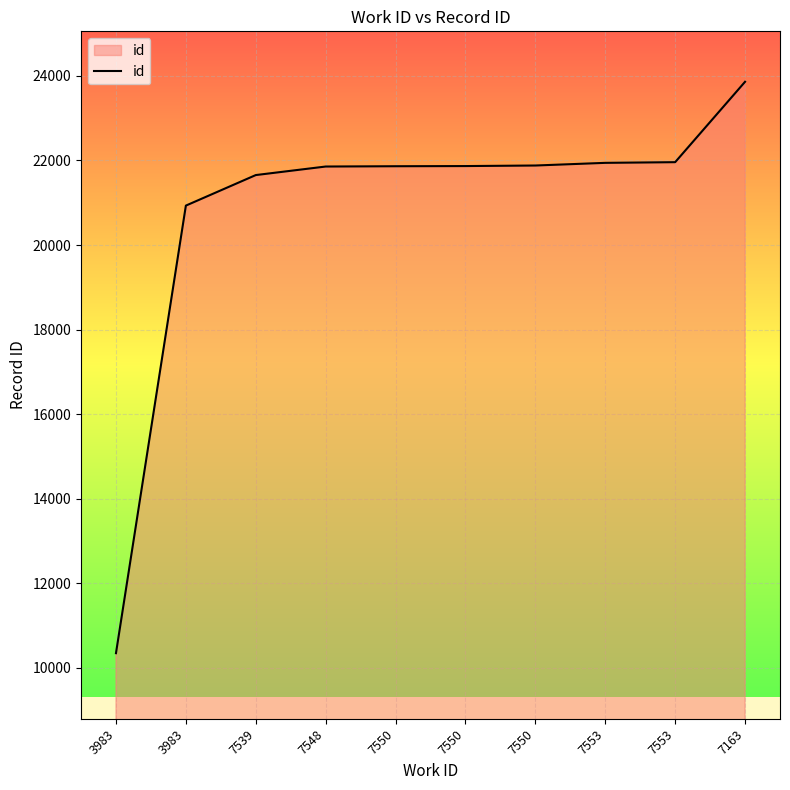

Is this an area chart (filled region under the line)?

Yes